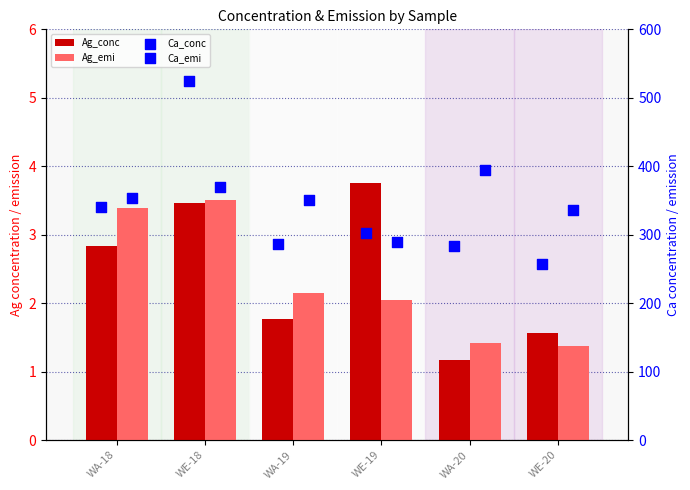

Which series contains the highest Y value?

Ca_conc